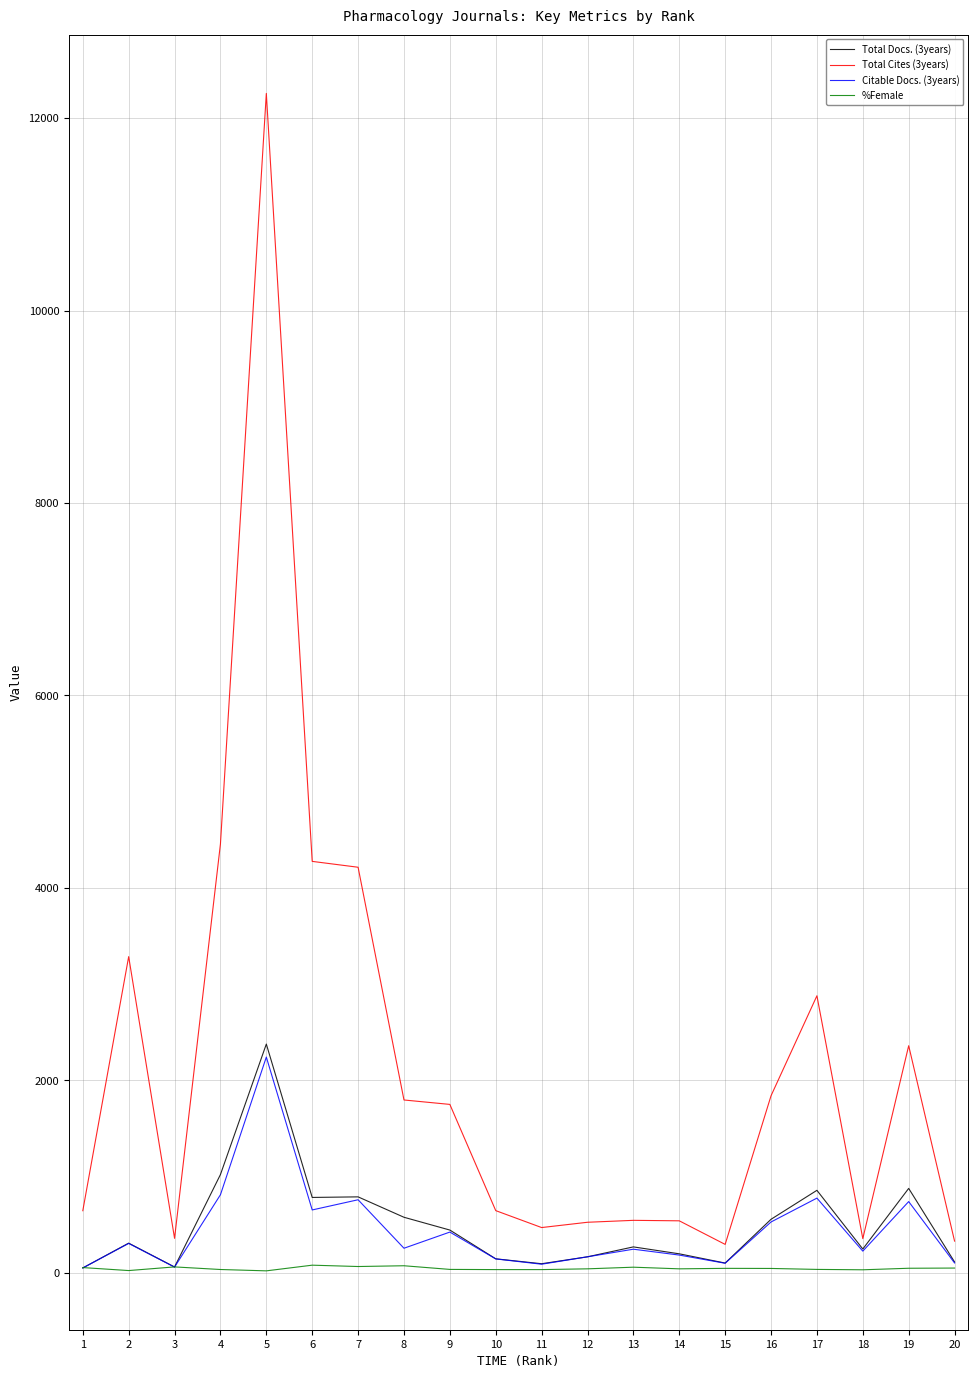

Which series has the largest range (max minus min)?

Total Cites (3years)